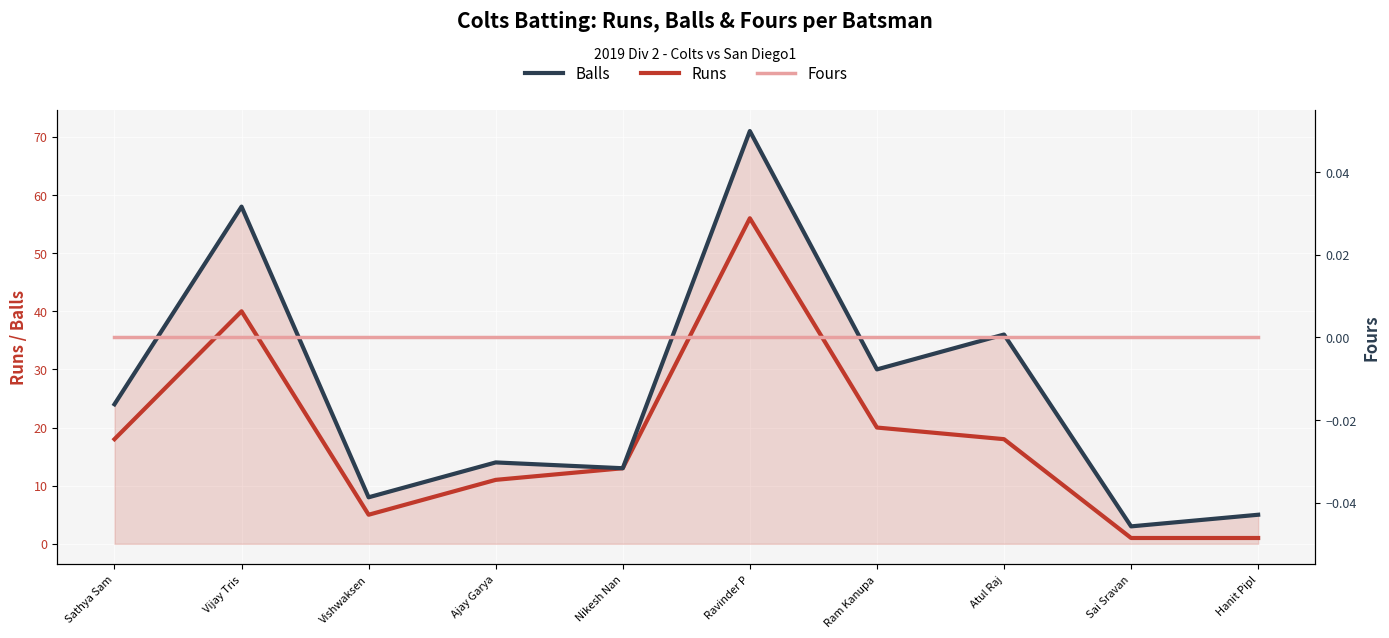

True or false: Runs and Fours intersect in this chart.

False